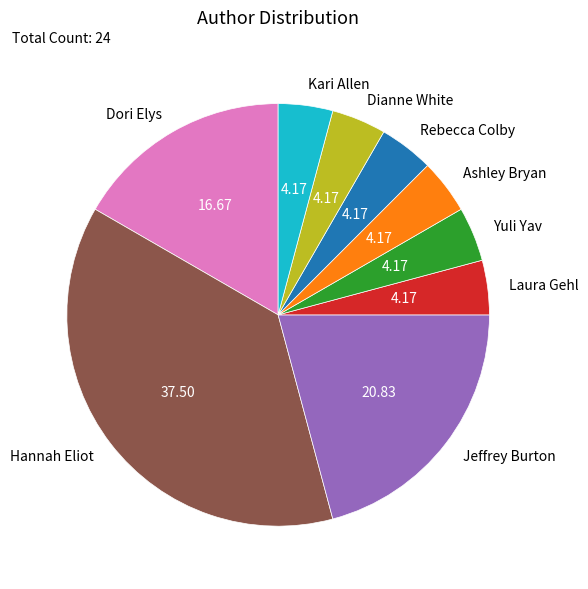

What is the largest slice in the pie chart?

Hannah Eliot